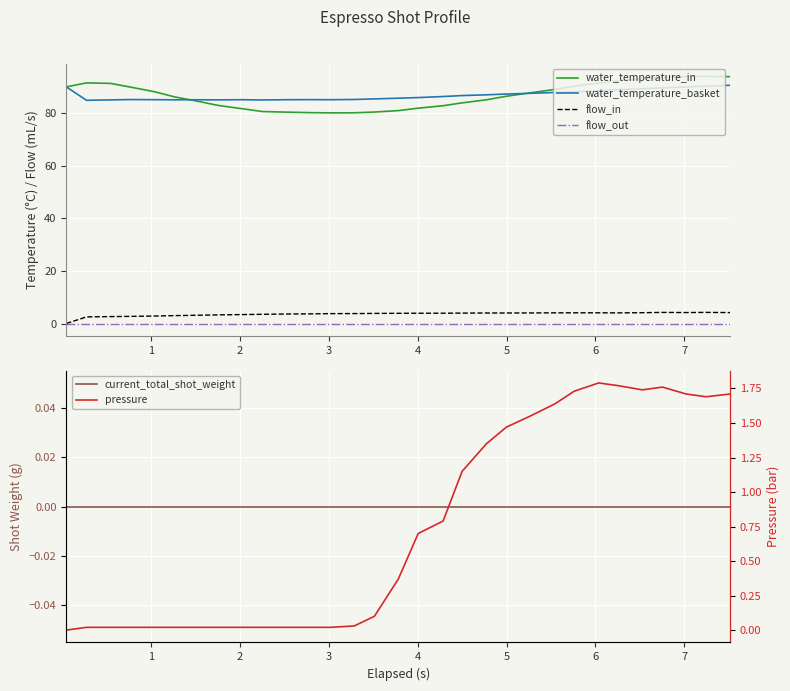

At how many categories does at least one series exceed 2?

31